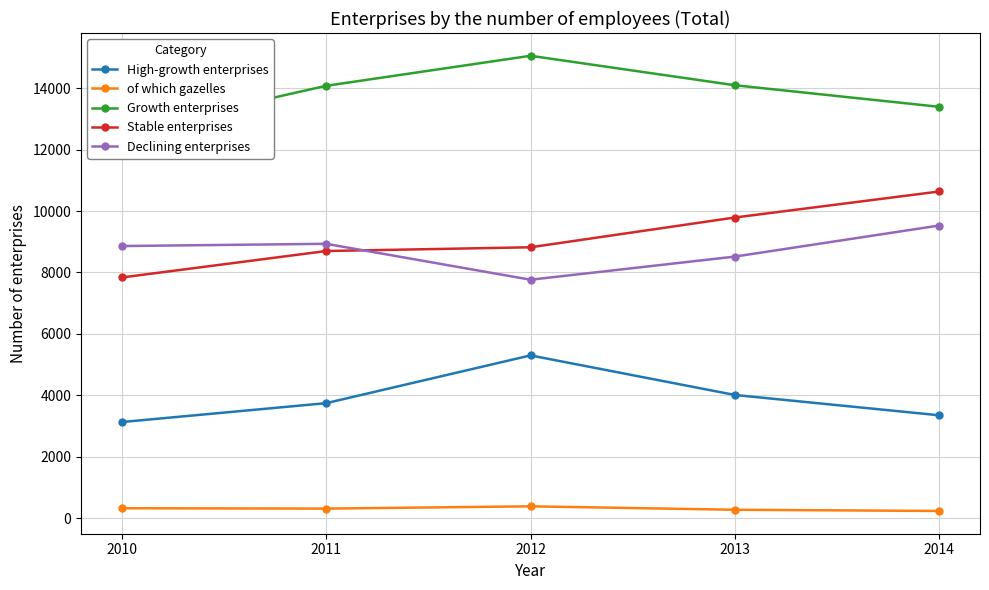

At which label does Growth enterprises reach its peak?

2012